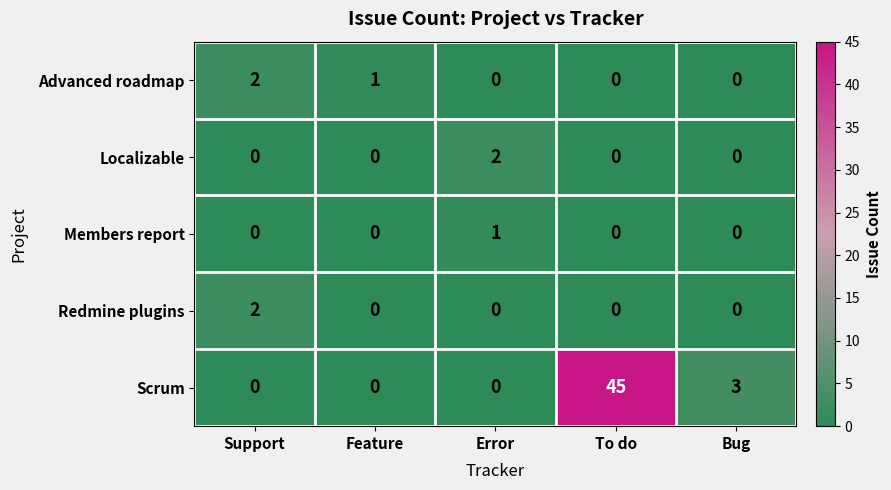

What is the difference between the highest and lowest values at Support?

2